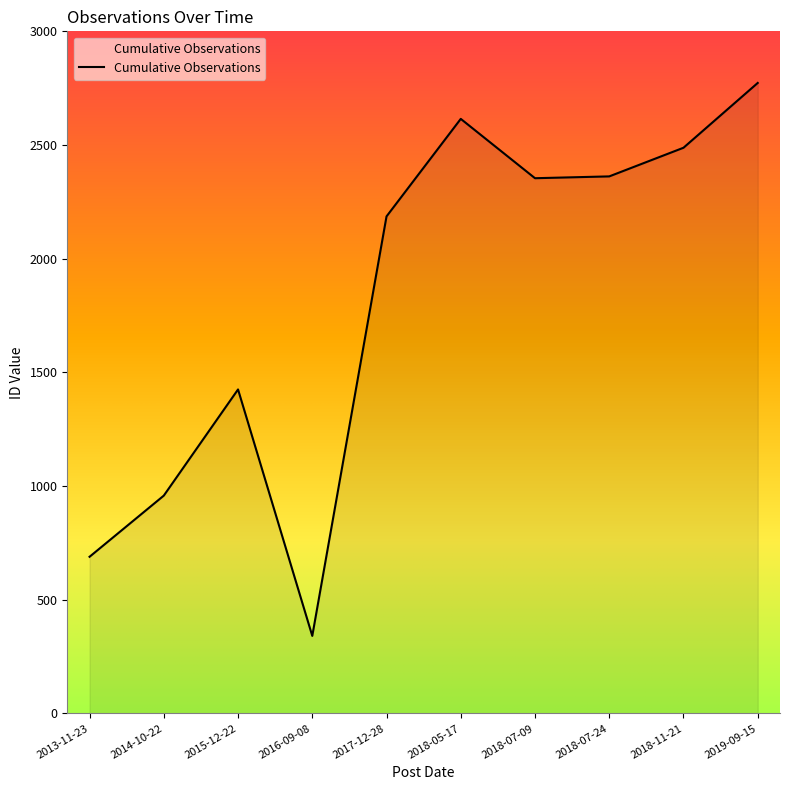

What is the difference between the maximum and minimum values?

2432